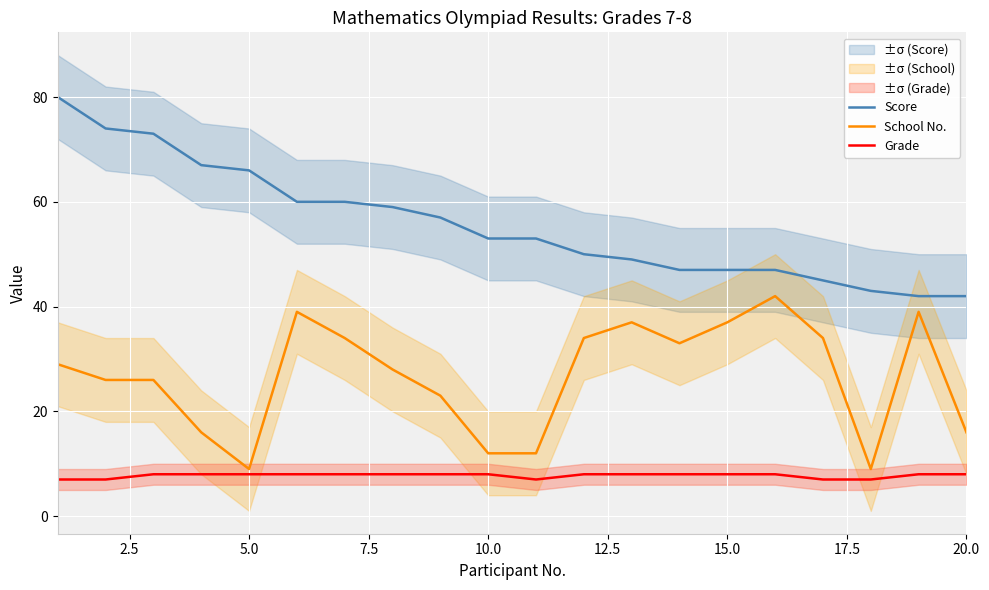

What is the sum of all School No. values?

535